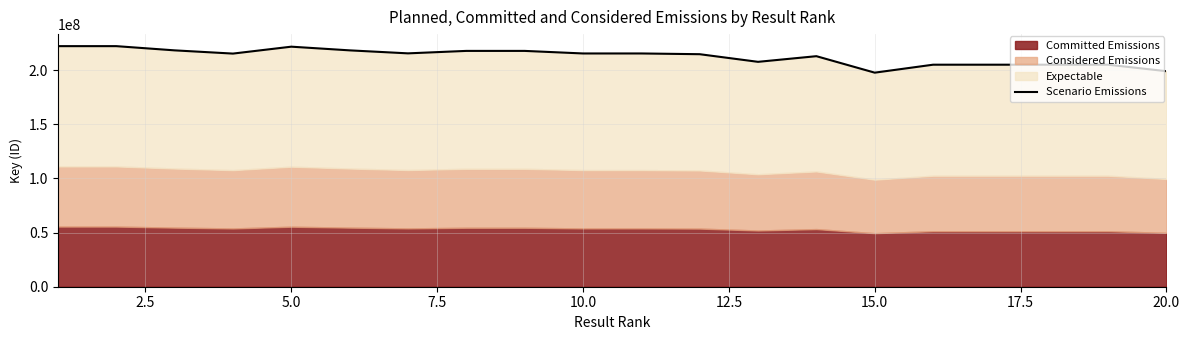

What is the difference between the maximum and minimum values?

24476744